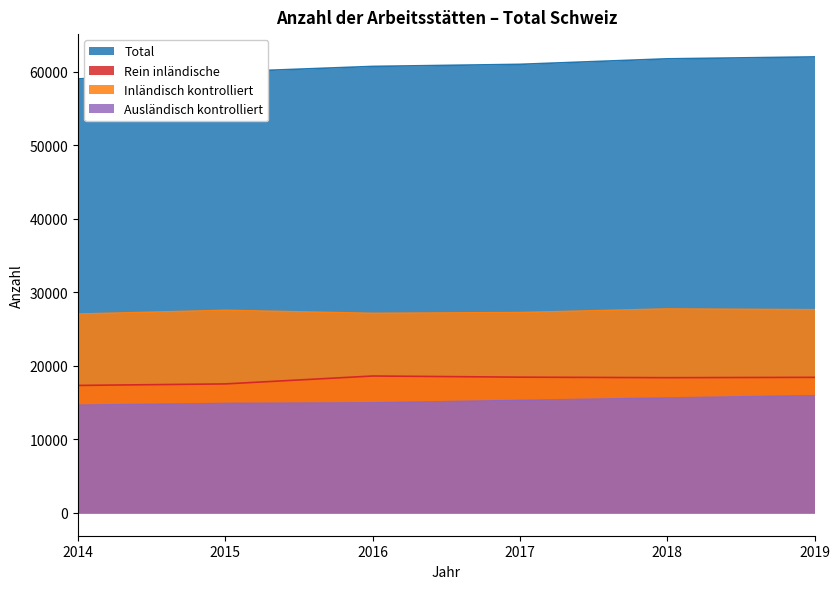

What is the sum of the Ausländisch kontrolliert values at 2018 and 2015?

30509